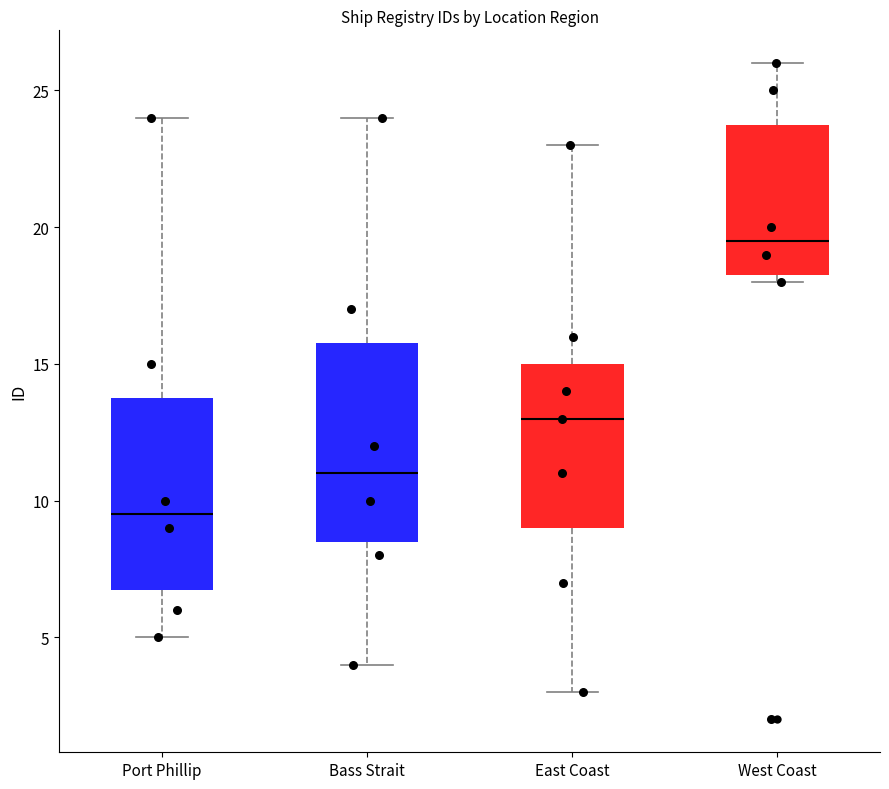

Reading left to right, read every box against the y-axis: the position of its median line, the range the box covers, and the ends of its whiskers. The values are not printed on the chart, so give them approximately, as read against the axis.

Port Phillip: median 9.5, box 7.0 to 14.0, whiskers 5.0 to 24.0
Bass Strait: median 11.0, box 8.5 to 16.0, whiskers 4.0 to 24.0
East Coast: median 13.0, box 9.0 to 15.0, whiskers 3.0 to 23.0
West Coast: median 19.5, box 18.5 to 24.0, whiskers 18.0 to 26.0